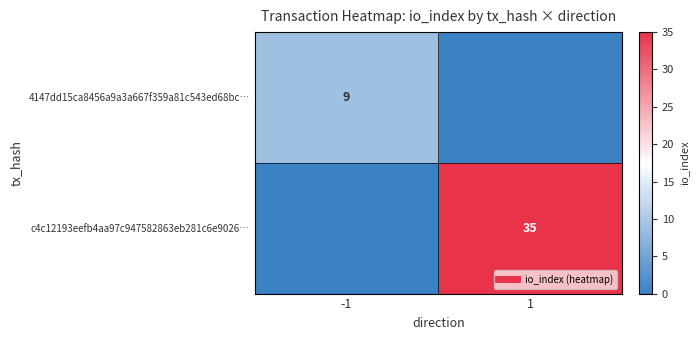

What is the sum of the 4147dd15ca8456a9a3a667f359a81c543ed68bc… values at -1 and 1?

9